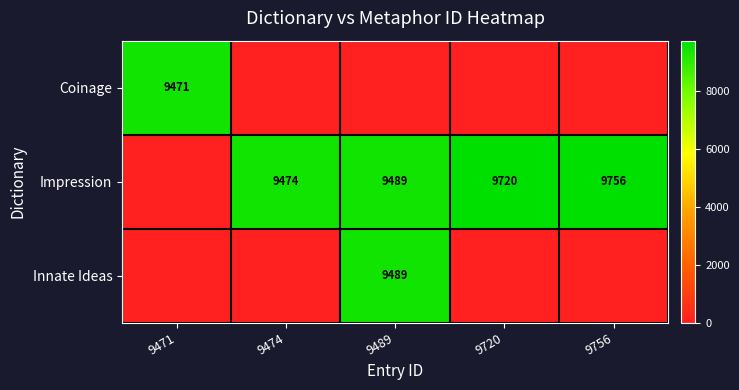

How many distinct data groups are displayed?

3